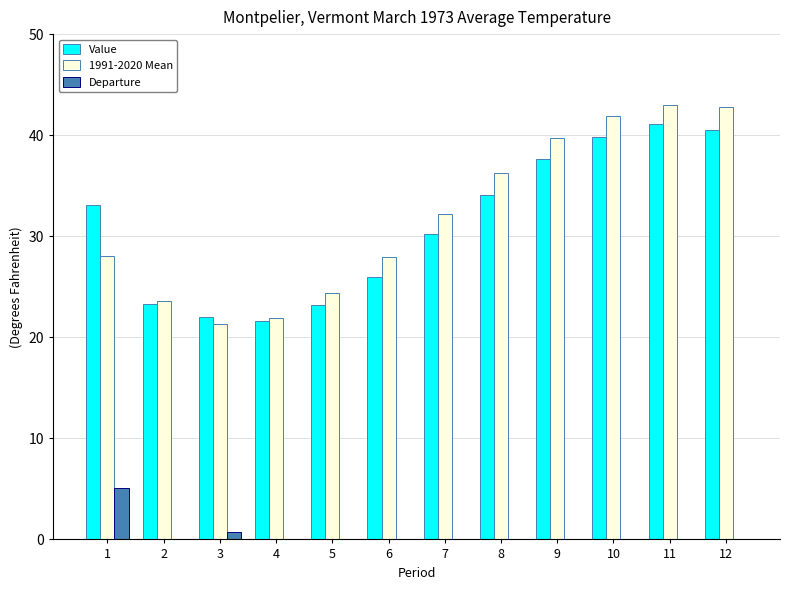

How many series are shown in this chart?

3